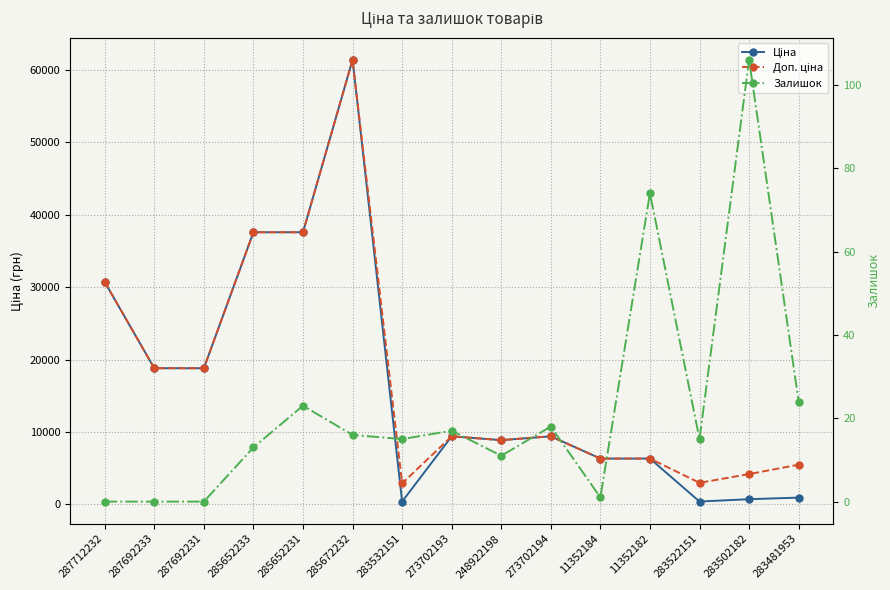

At which category is the sum across all series the highest?

285672232